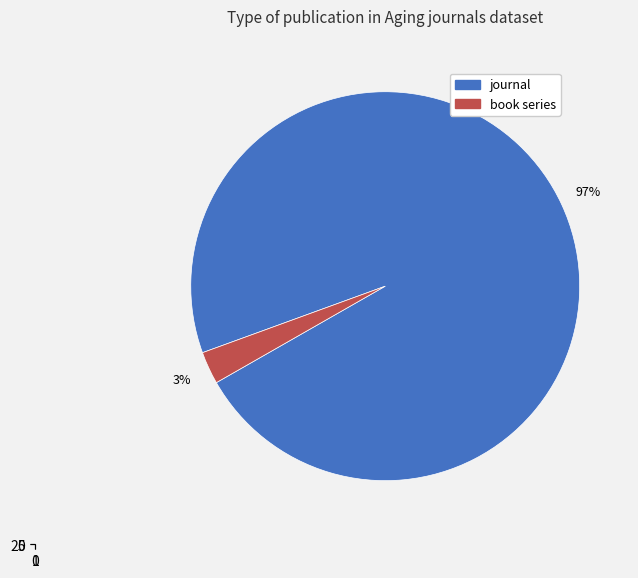

Is it true that journal is 97% of the pie?

True